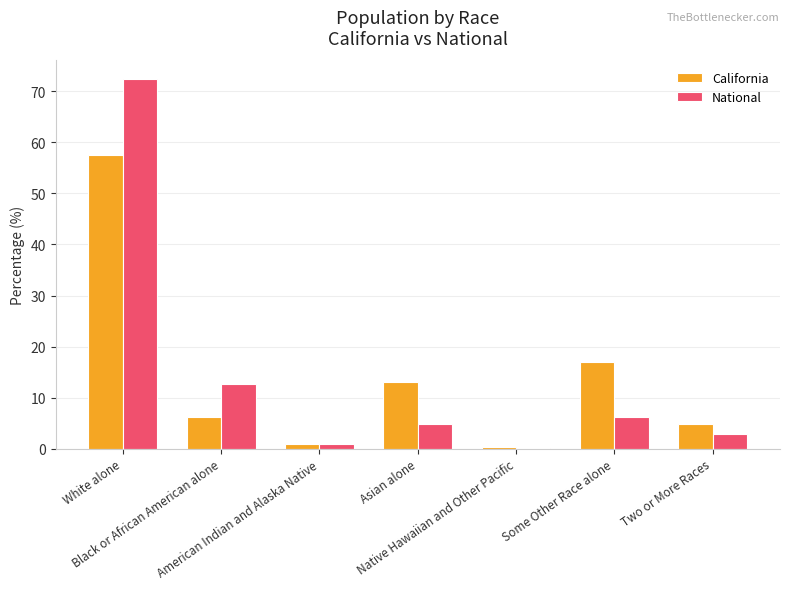

Reading left to right, what are all the values shown in this chart?

California: 57.6	6.2	1.0	13.0	0.4	17.0	4.9
National: 72.4	12.6	0.9	4.8	0.2	6.2	2.9